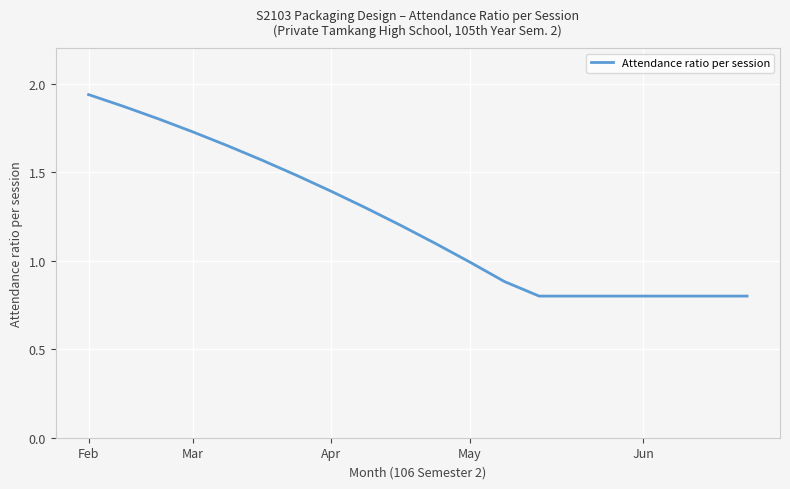

What is the smallest value displayed?

0.8